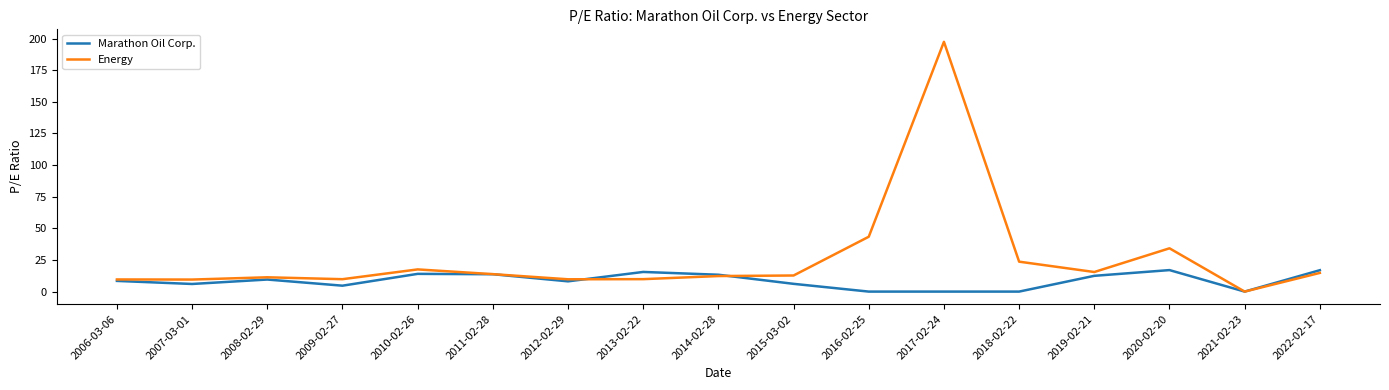

True or false: Marathon Oil Corp. has more than 0 points higher than both neighbors.

True